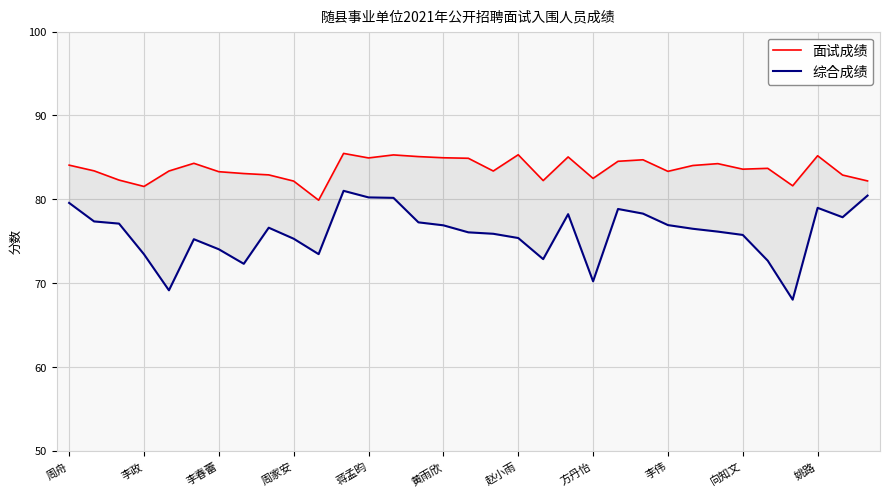

Rank the series at 黄雨欣 from lowest to highest value.

综合成绩, 面试成绩